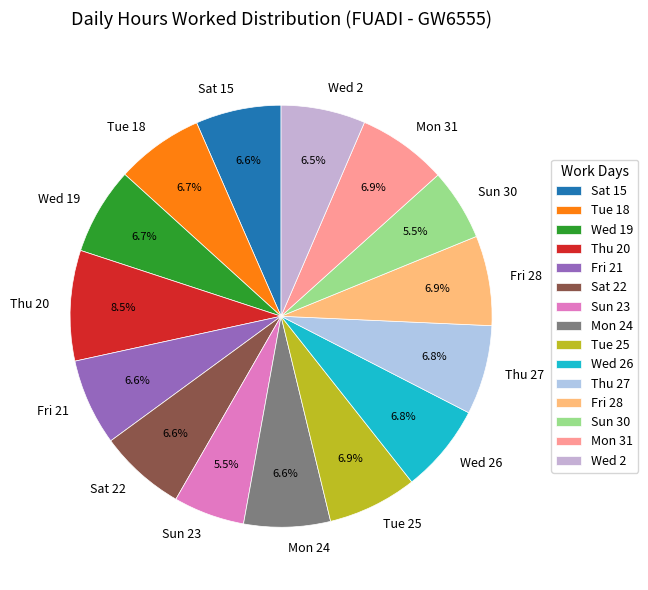

Count the number of slices in the pie.

15